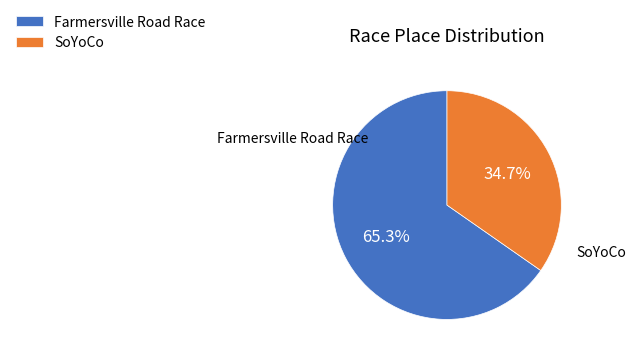

Count the number of slices in the pie.

2